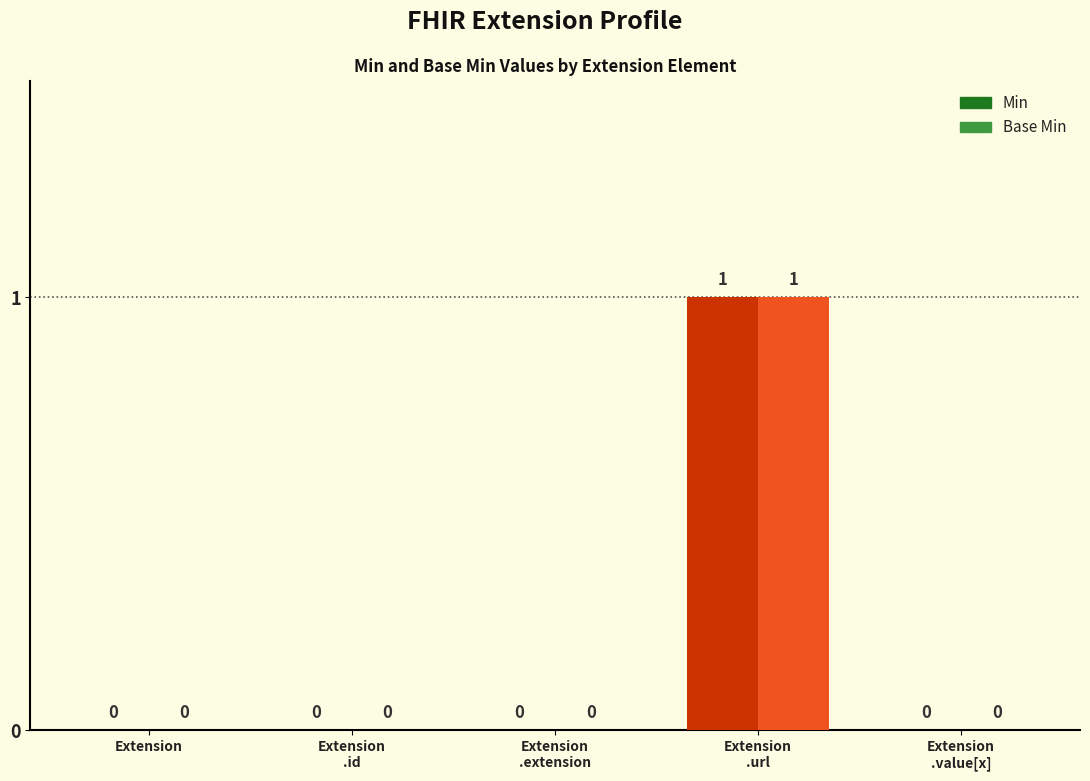

How many Min values are between 0 and 1?

5